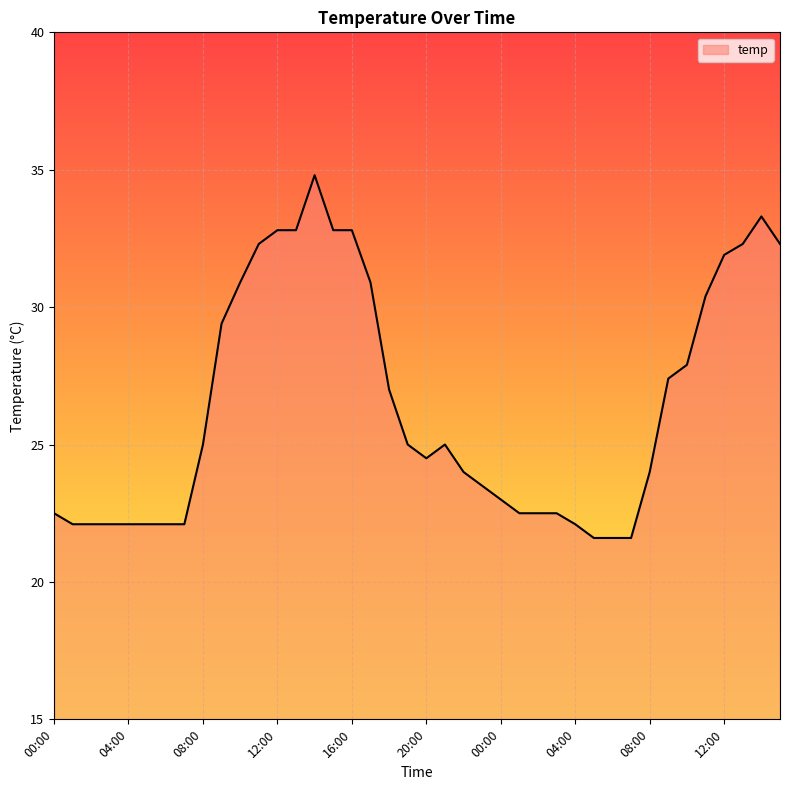

What is the difference between the maximum and second lowest values?

13.2